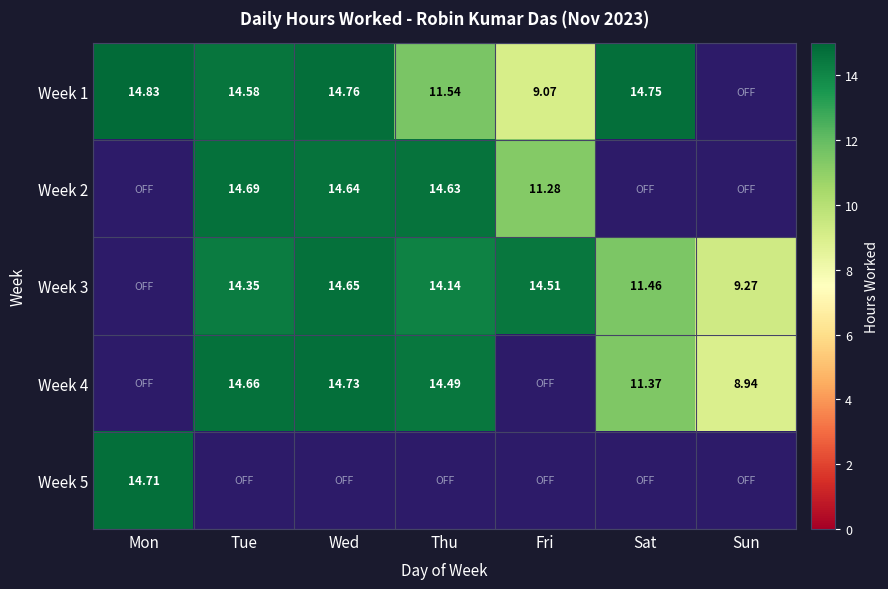

List the series in order of their peak value, lowest first.

Week 3, Week 2, Week 5, Week 4, Week 1